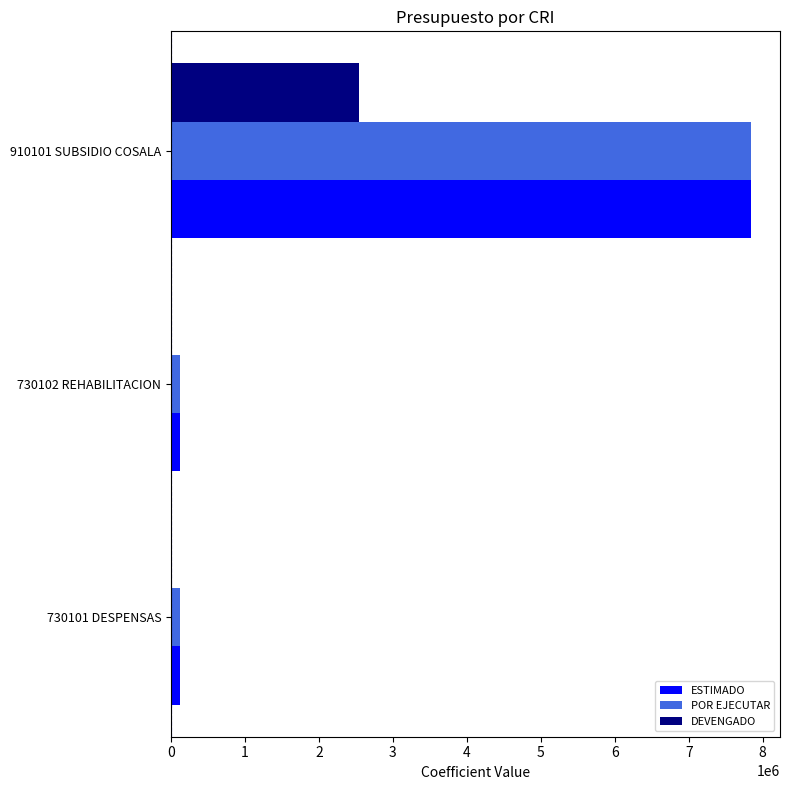

What is the sum of all ESTIMADO values?

8085600